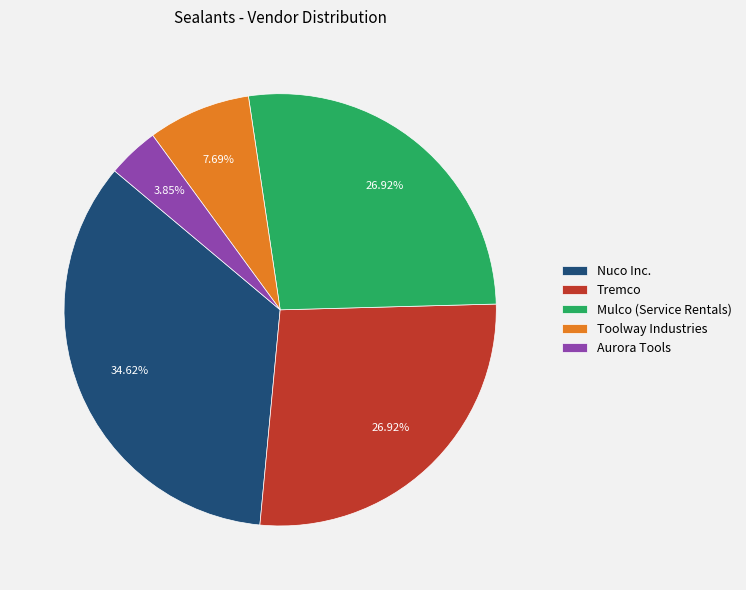

Is there a majority slice in this chart?

No